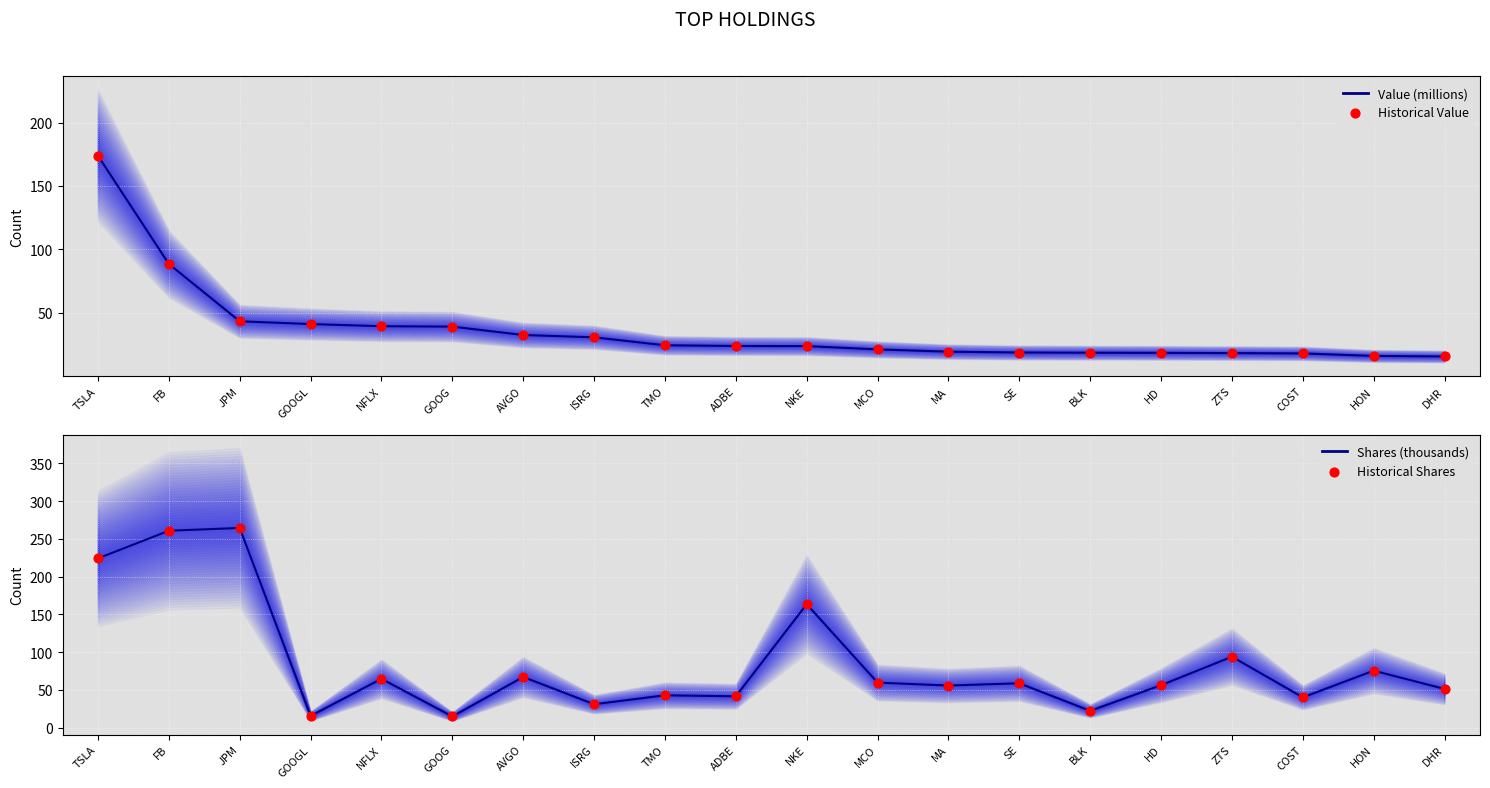

At how many categories does at least one series exceed 120?

4